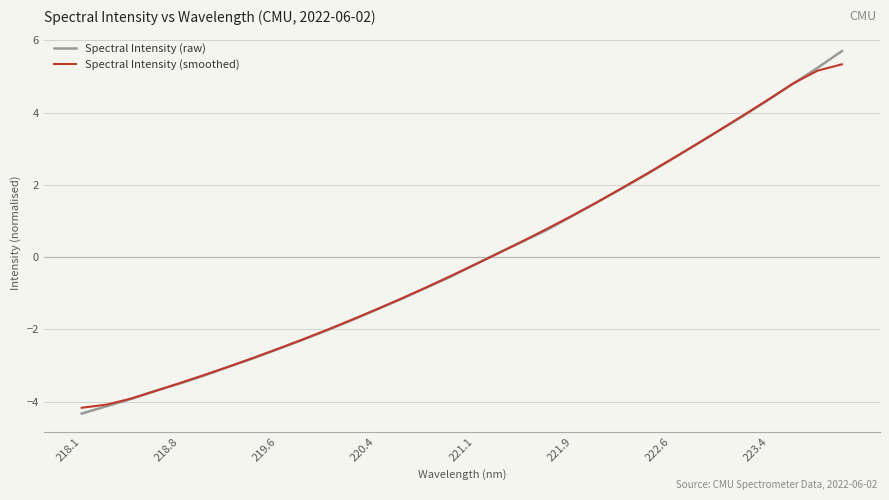

Which series has the widest spread of values?

Spectral Intensity (raw)